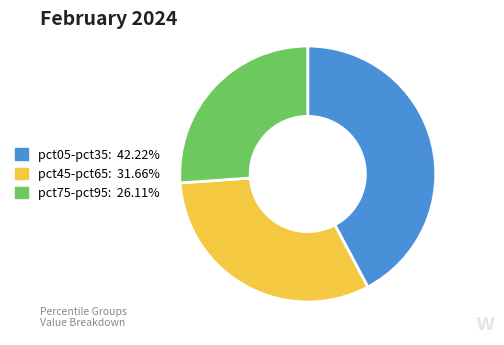

Is there a majority slice in this chart?

No